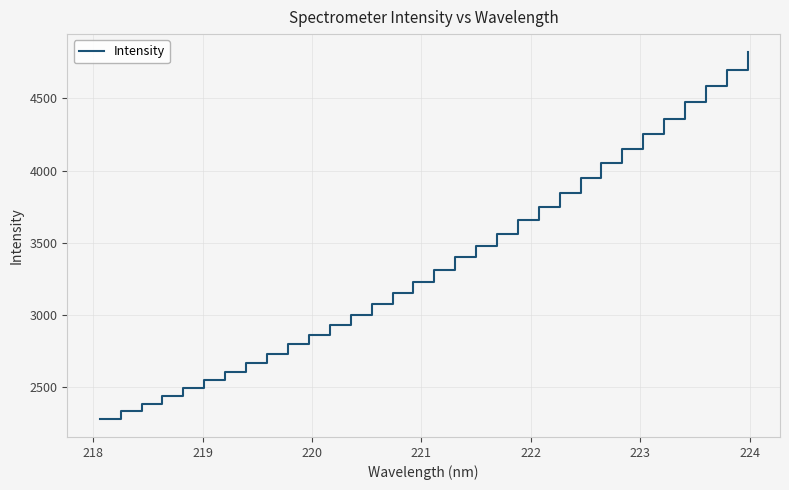

What is the greatest value displayed?

4819.2